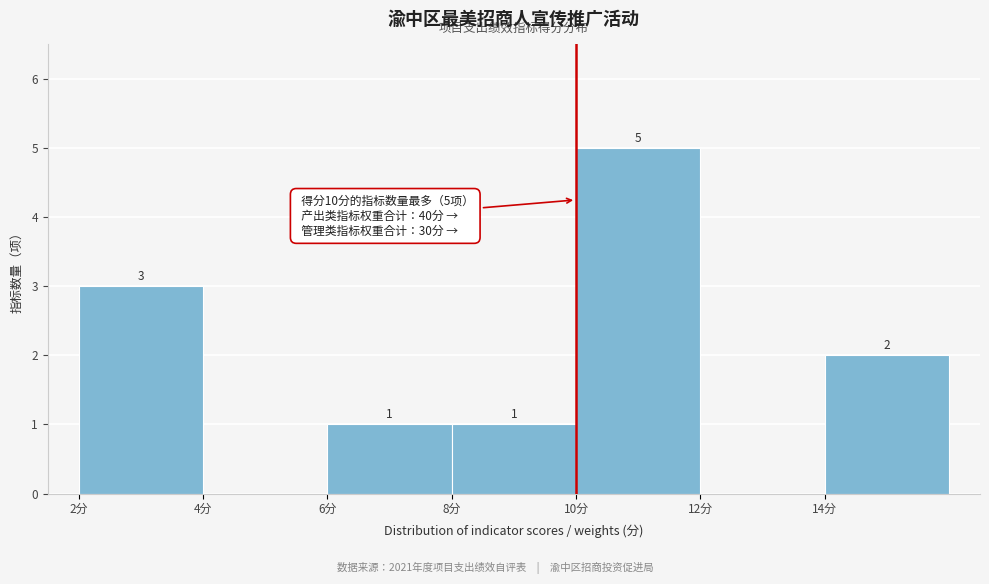

Over which range of the x-axis is the bar tallest?

10 to 12